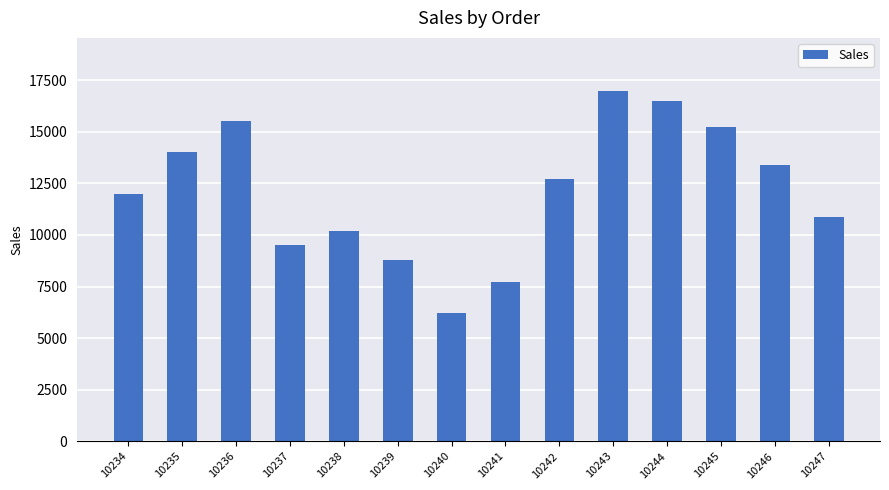

What is the average value?

12116